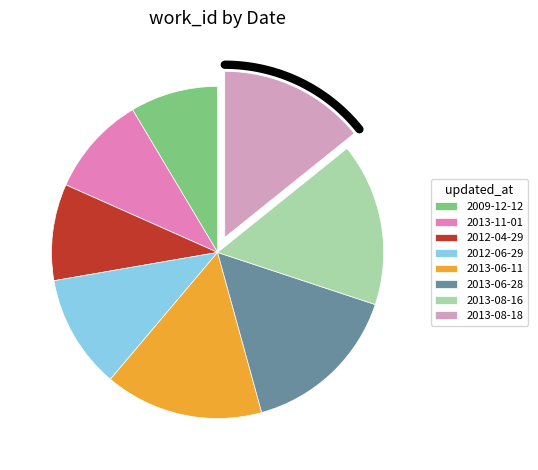

Does 2013-11-01 account for over 50% of the chart?

No